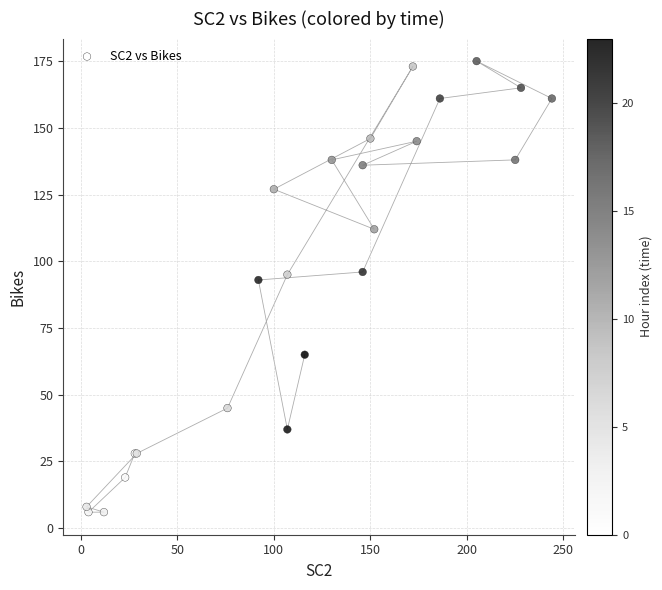

What Y value in the scatter plot is closest to 90?

93